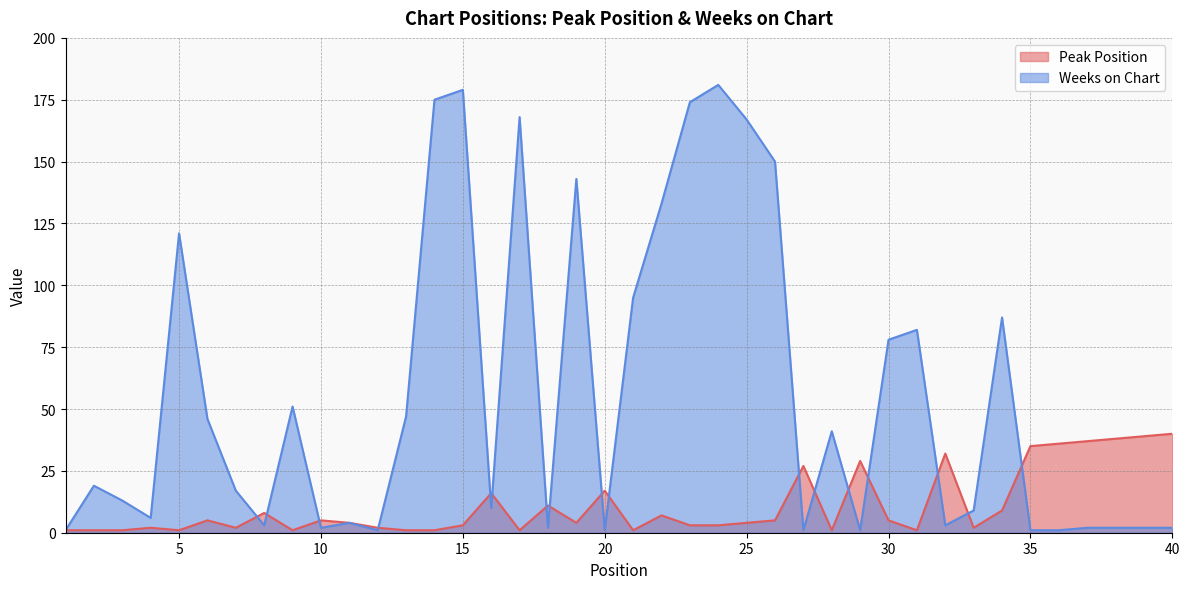

What is the minimum value for Weeks on Chart?

1